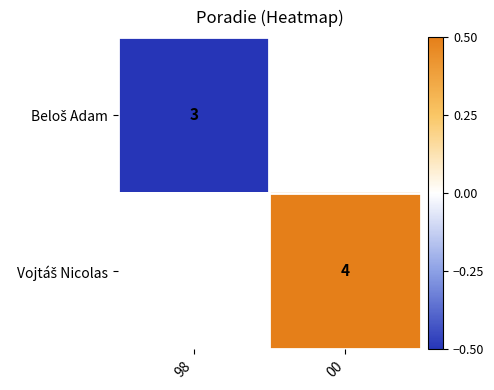

At which label does Beloš Adam reach its peak?

98